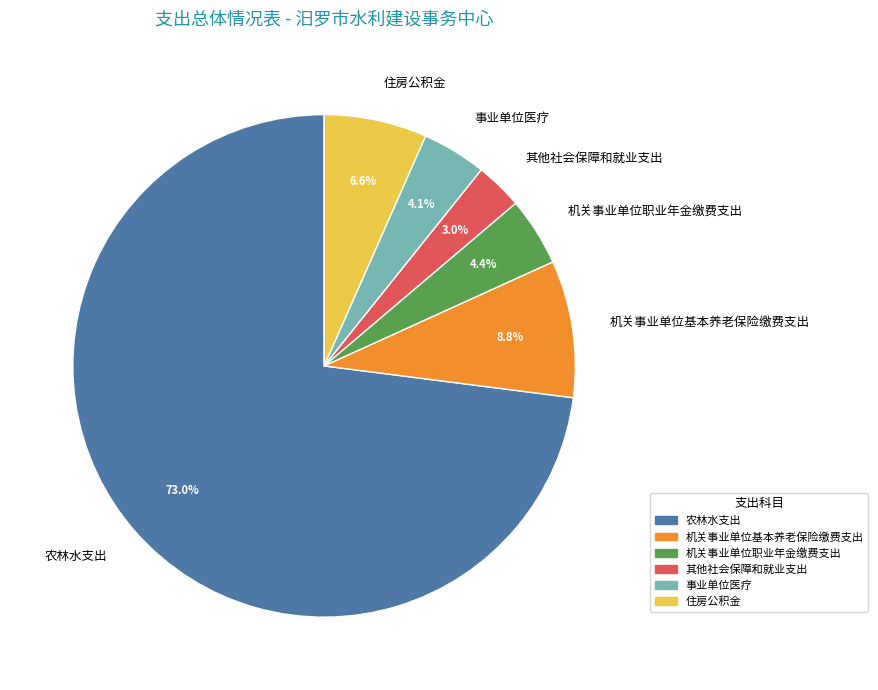

Count the number of slices in the pie.

6